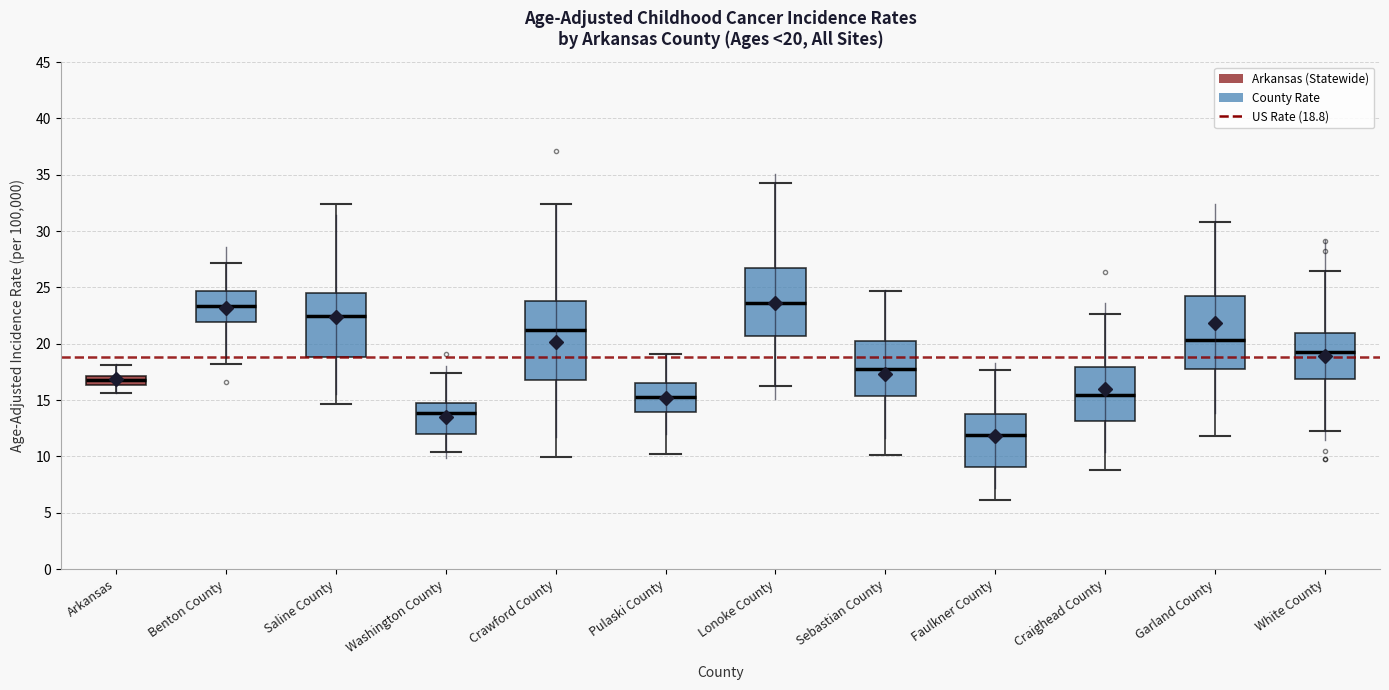

Which box has the lowest median line?

Faulkner County